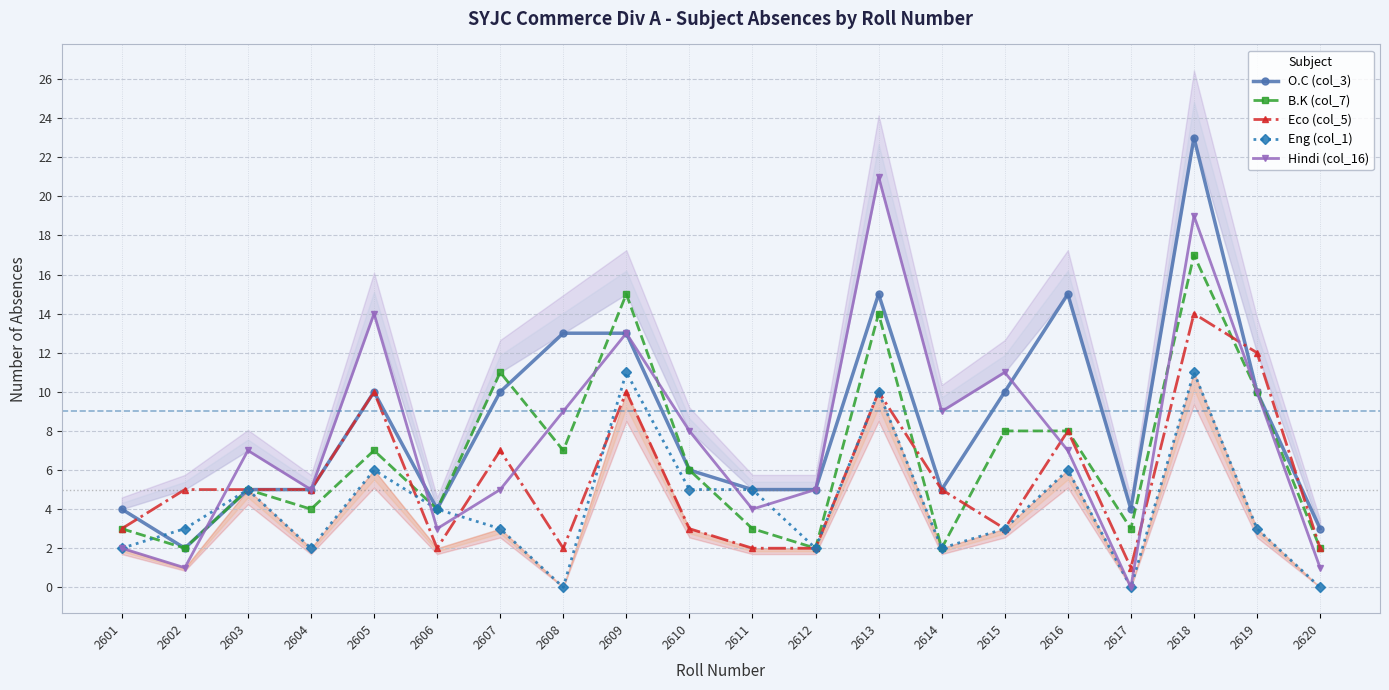

List the series in order of their overall mean, lowest first.

Eng (col_1), Eco (col_5), B.K (col_7), Hindi (col_16), O.C (col_3)